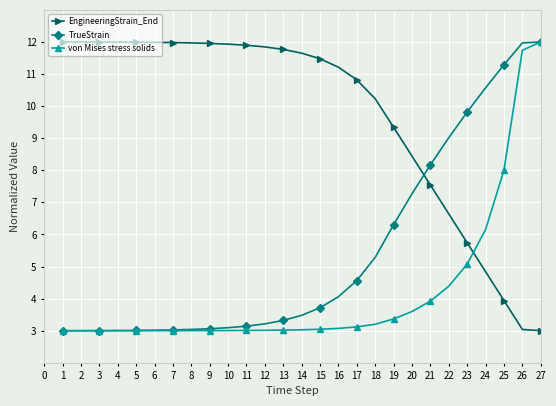

True or false: EngineeringStrain_End and TrueStrain cross at least once.

True